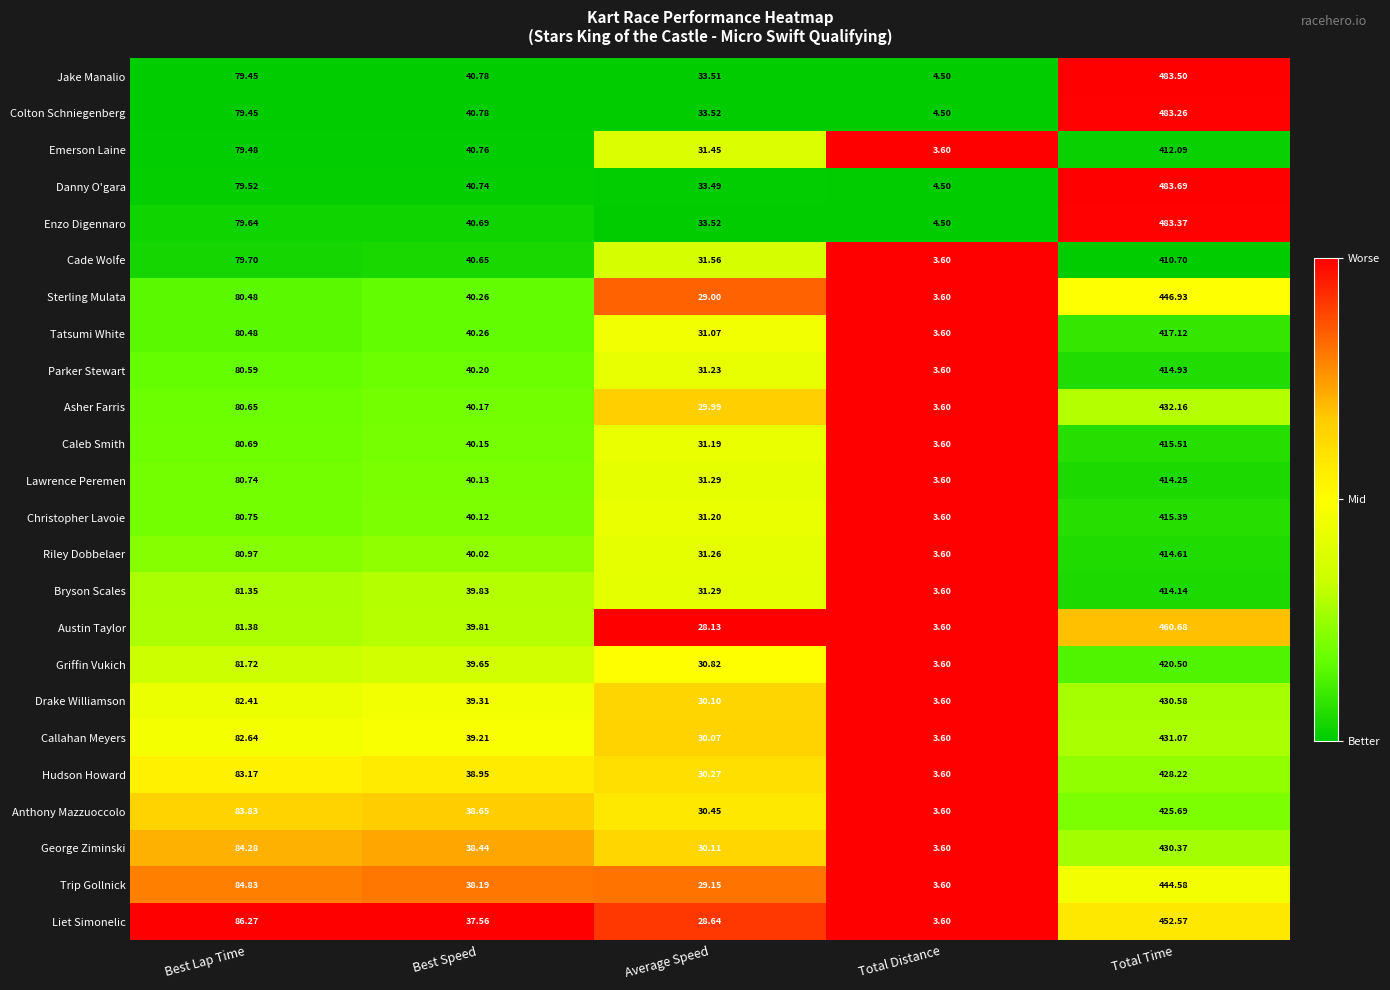

List the series in order of their peak value, highest first.

Danny O'gara, Jake Manalio, Enzo Digennaro, Colton Schniegenberg, Austin Taylor, Liet Simonelic, Sterling Mulata, Trip Gollnick, Asher Farris, Callahan Meyers, Drake Williamson, George Ziminski, Hudson Howard, Anthony Mazzuoccolo, Griffin Vukich, Tatsumi White, Caleb Smith, Christopher Lavoie, Parker Stewart, Riley Dobbelaer, Lawrence Peremen, Bryson Scales, Emerson Laine, Cade Wolfe